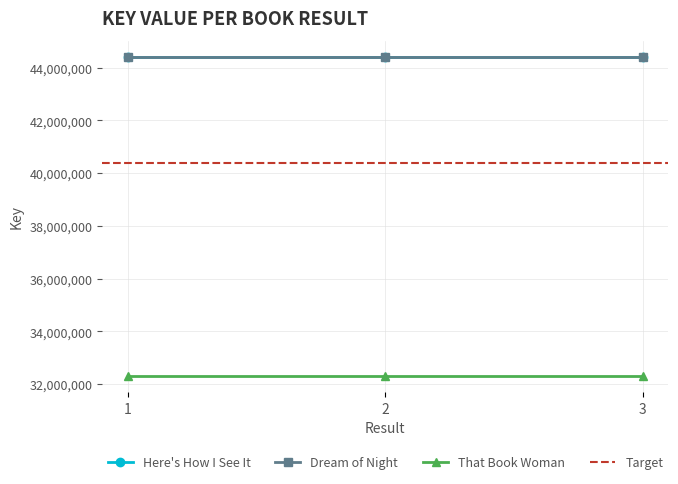

The value of Here's How I See It at 3 is 44409810. True or false?

True